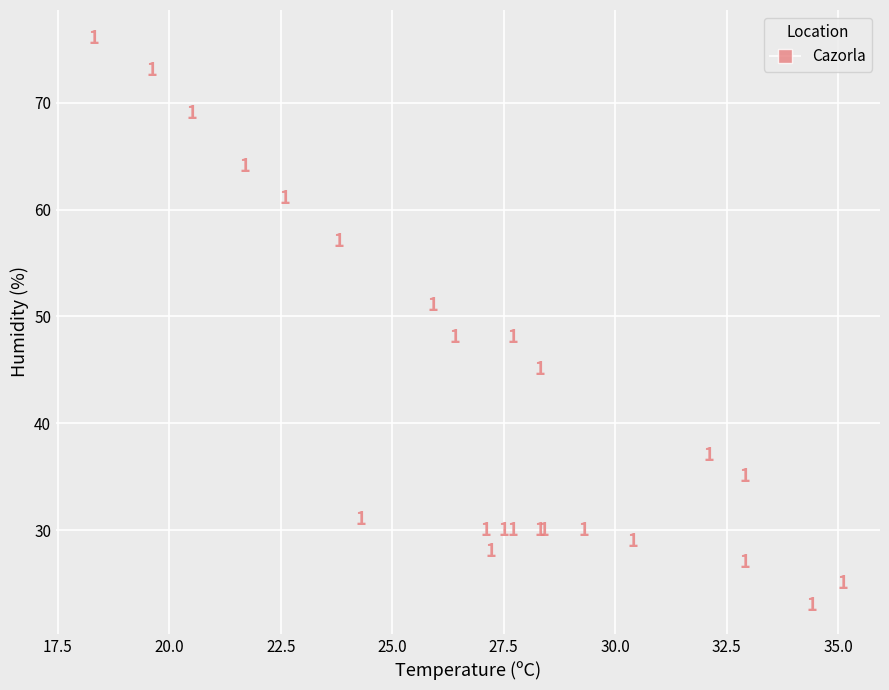

What Y value in the scatter plot is closest to 49?

48